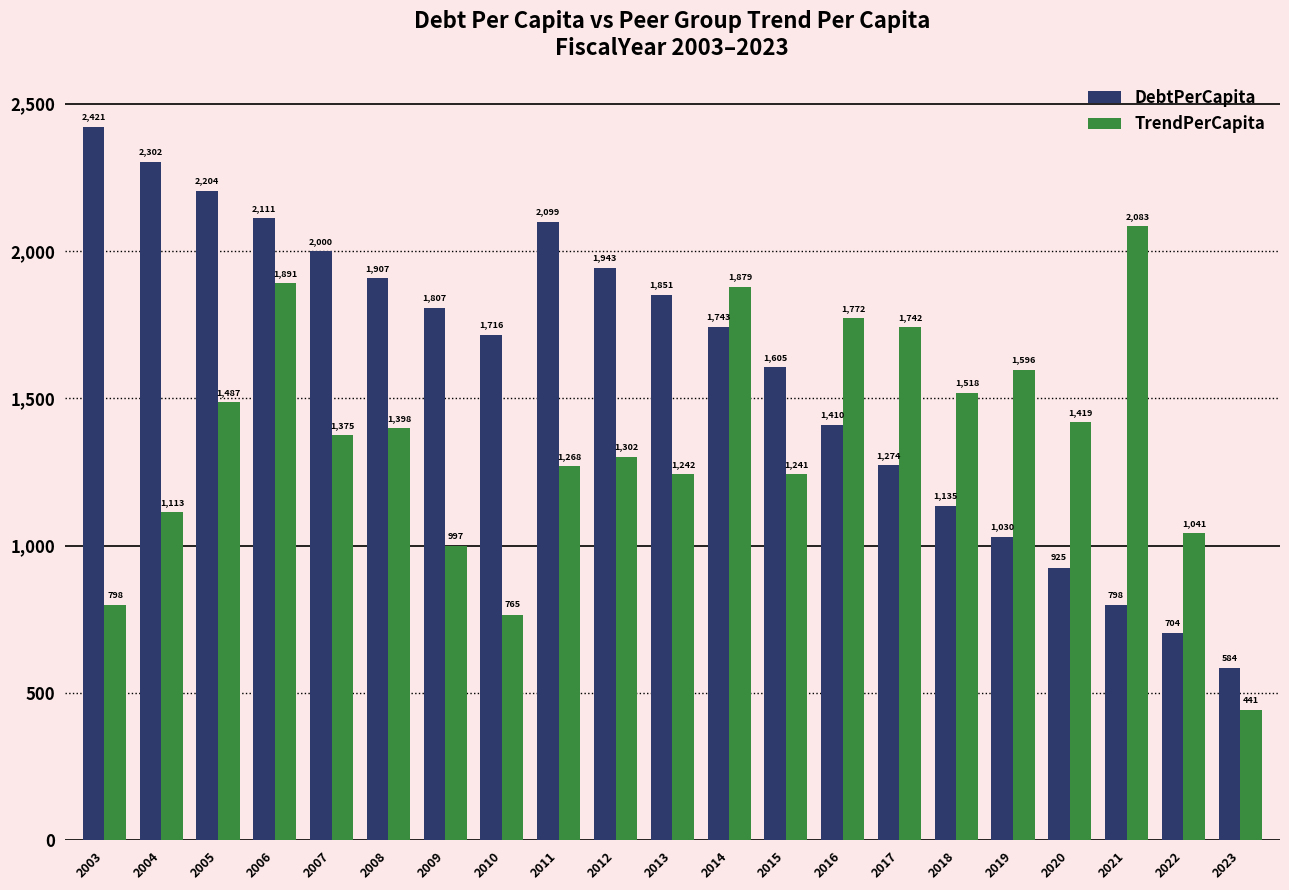

What are all the series names shown in the legend?

DebtPerCapita, TrendPerCapita